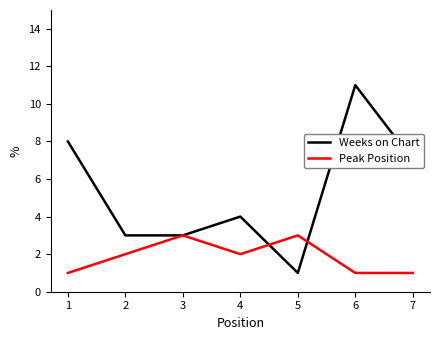

The value of Weeks on Chart at 7 is 7. True or false?

True